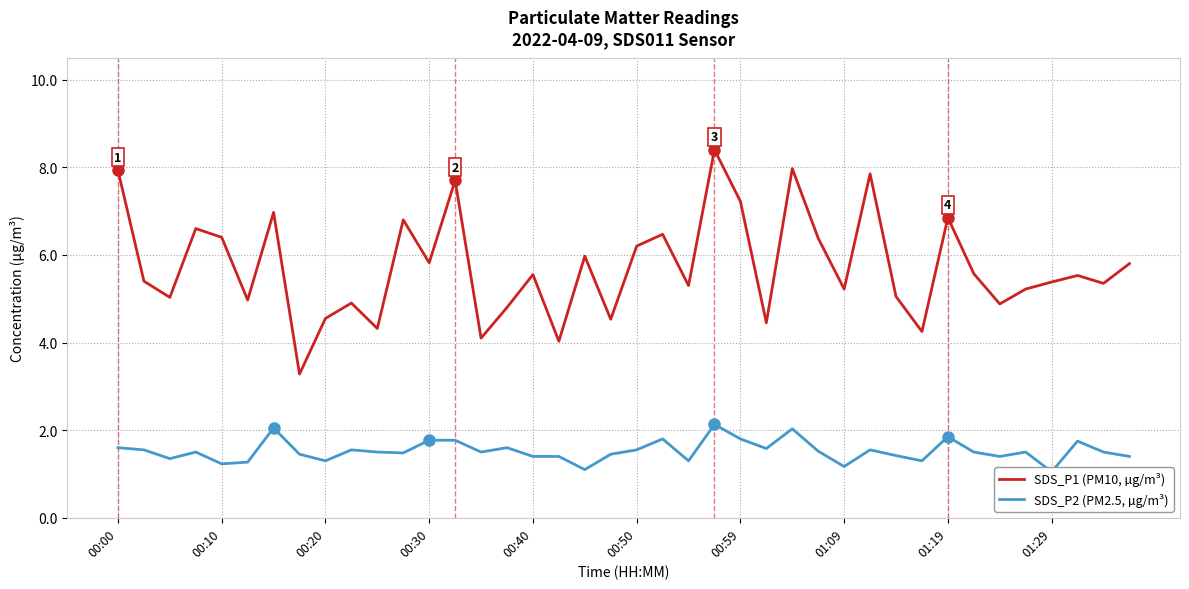

True or false: SDS_P1 (PM10, µg/m³) and SDS_P2 (PM2.5, µg/m³) cross at least once.

False